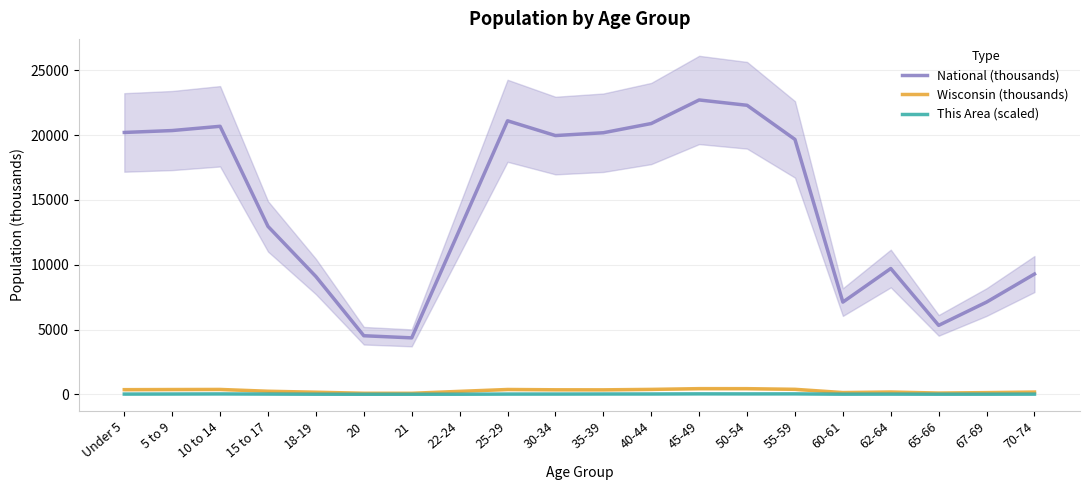

Where is the first local minimum for Wisconsin (thousands)?

21